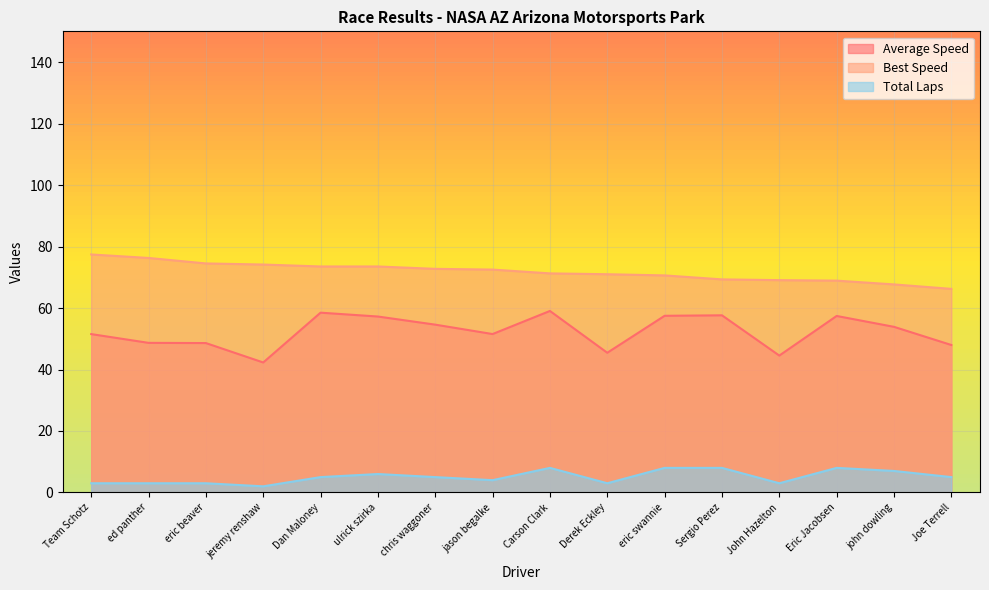

At which category does the chart reach its peak across all series?

Team Schotz